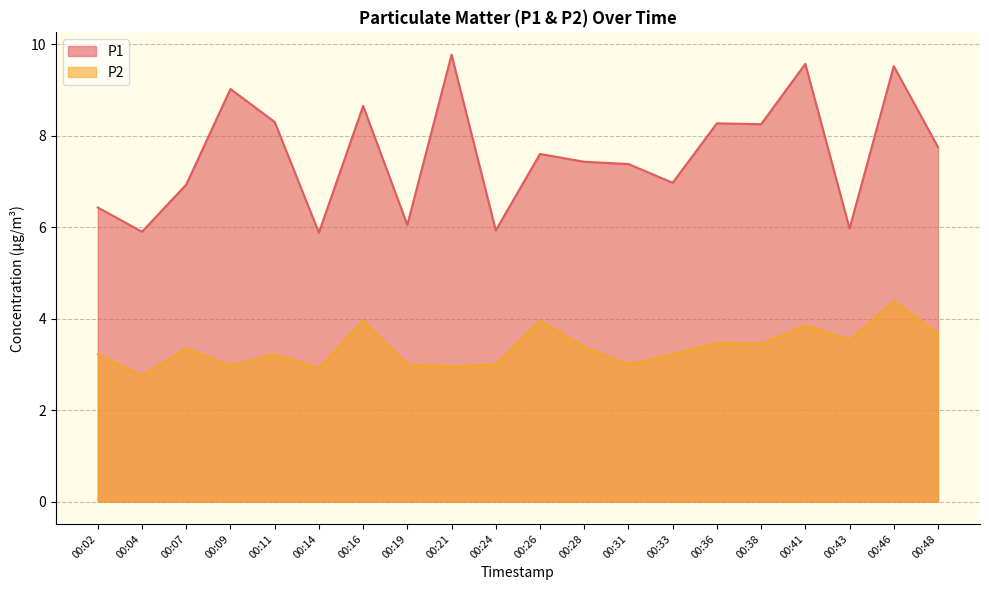

Reading left to right, transcribe all the data shown in this chart.

P1: 6.4	5.9	6.9	9.0	8.3	5.9	8.7	6.0	9.8	5.9	7.6	7.4	7.4	7.0	8.3	8.2	9.6	6.0	9.5	7.8
P2: 3.2	2.8	3.4	3.0	3.2	2.9	4.0	3.0	3.0	3.0	4.0	3.4	3.0	3.2	3.5	3.5	3.9	3.5	4.4	3.7